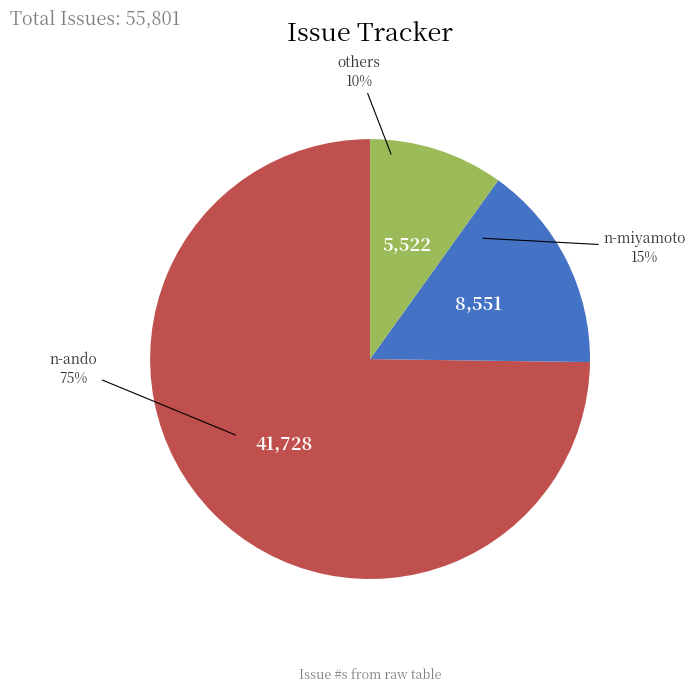

Does any single category account for the majority?

Yes